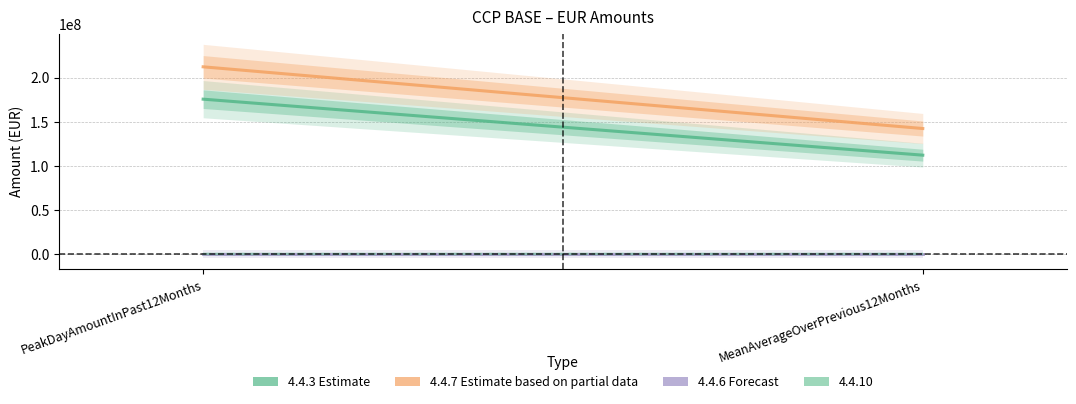

How many values in the 4.4.3 (Estimate) series exceed 175487085?

1